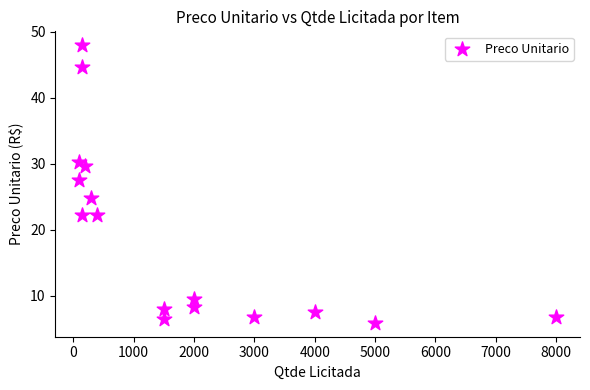

What is the range of X values (max minus min)?

7900.0